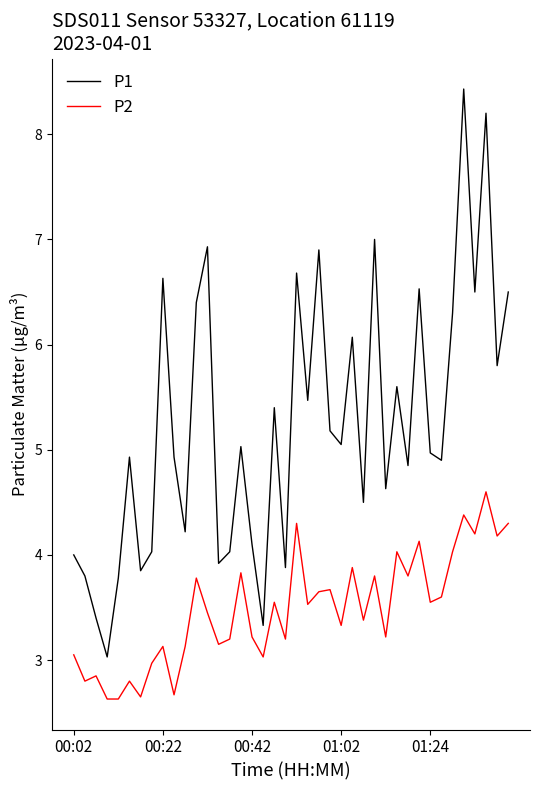

Count the number of data series in this chart.

2